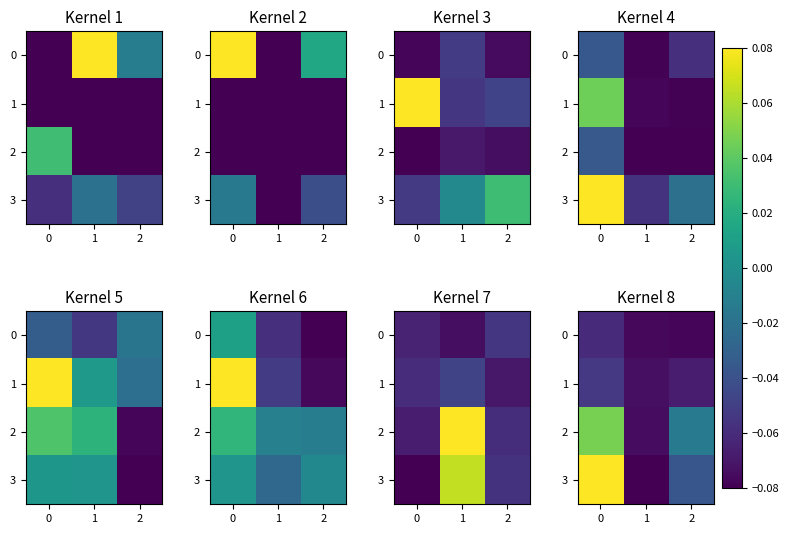

How many series are shown in this chart?

4